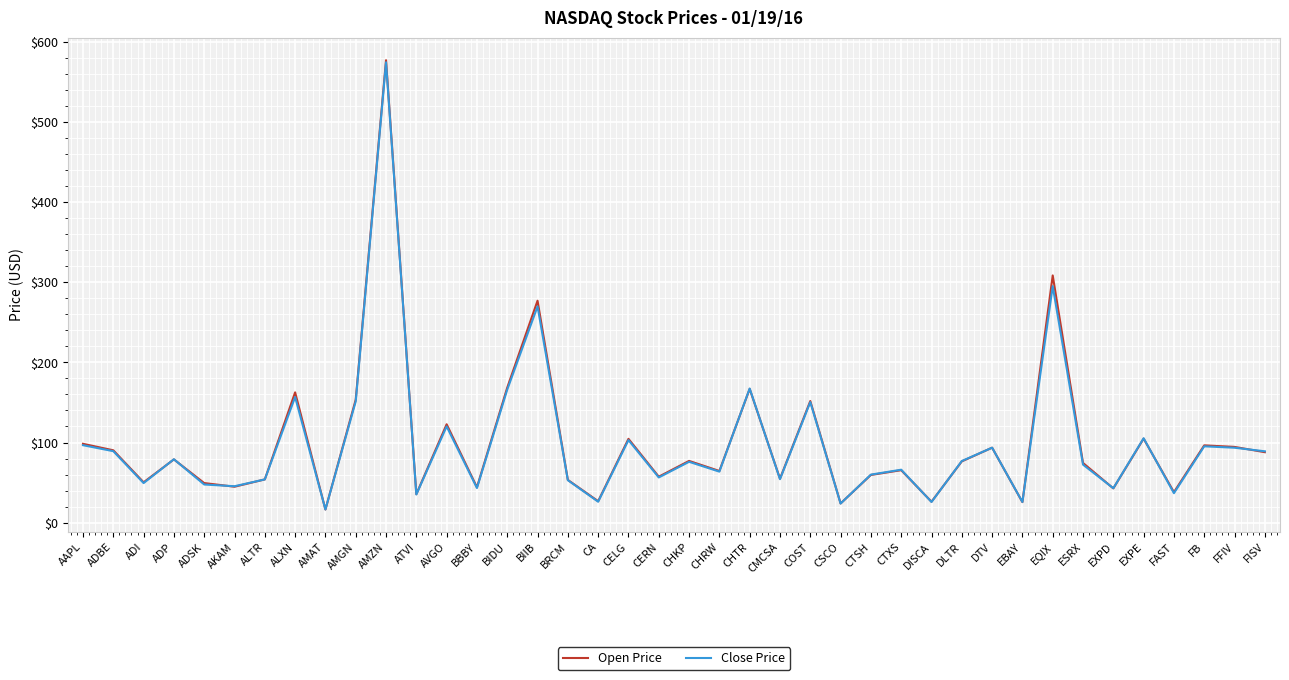

How many interior local valleys does the Open Price series have?

14